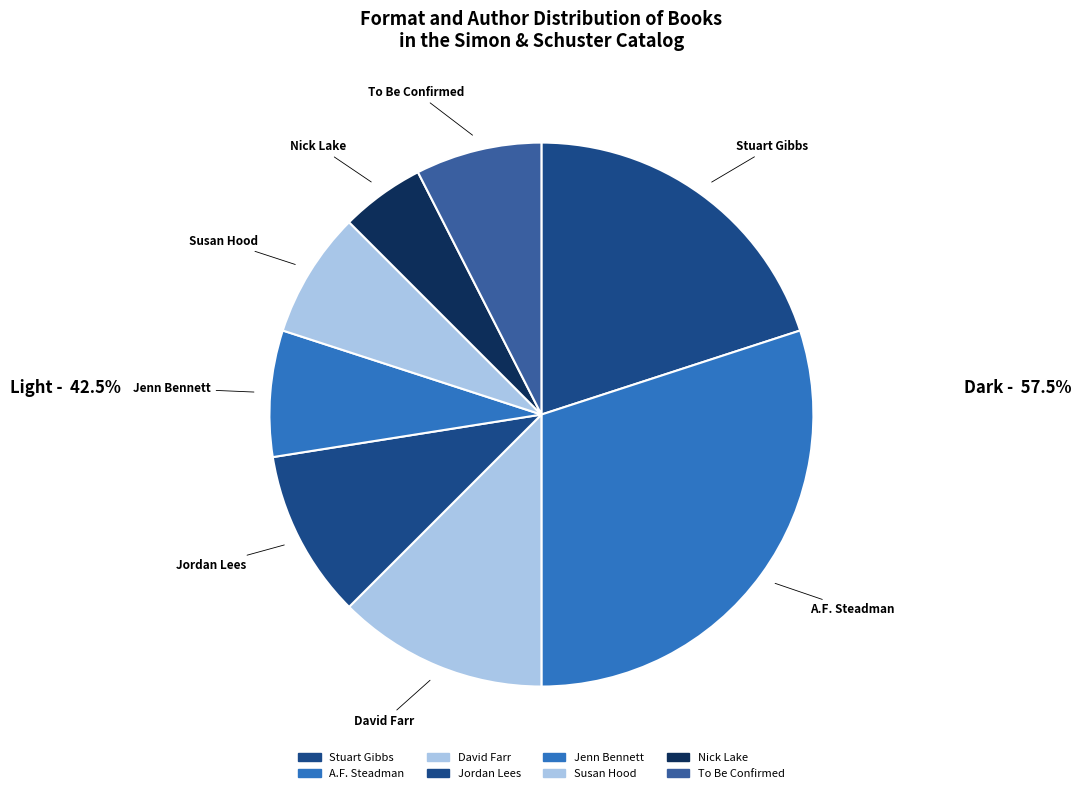

How many segments does this pie chart have?

8